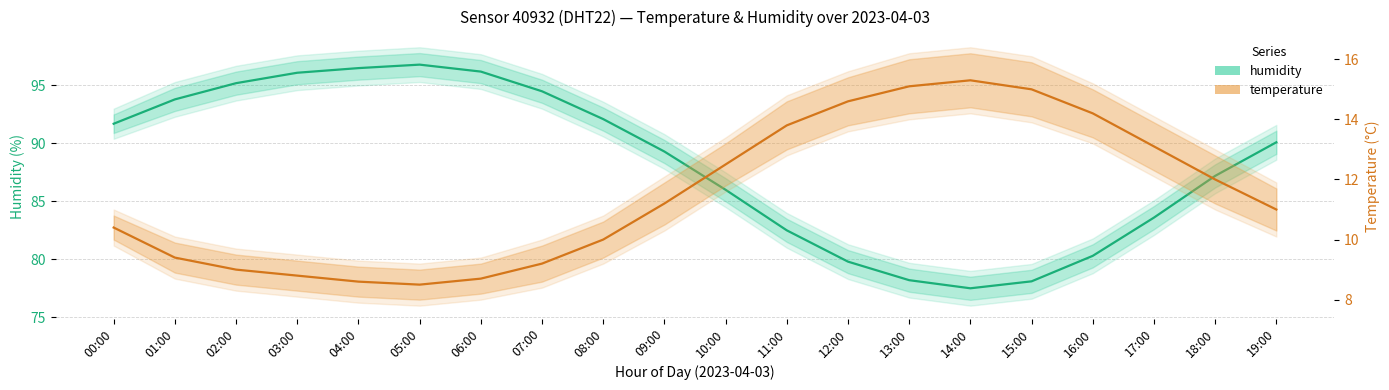

The humidity series shows 24.2 at 14:00. True or false?

False